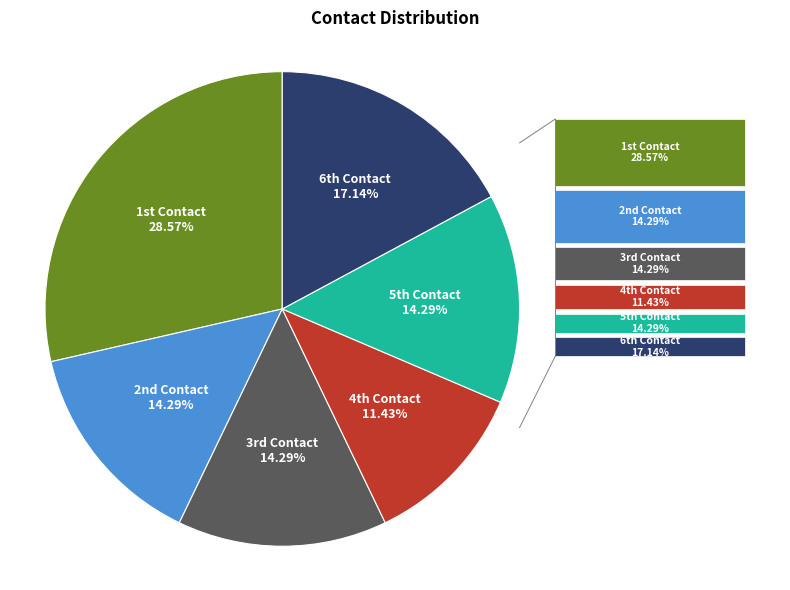

Is there a majority slice in this chart?

No